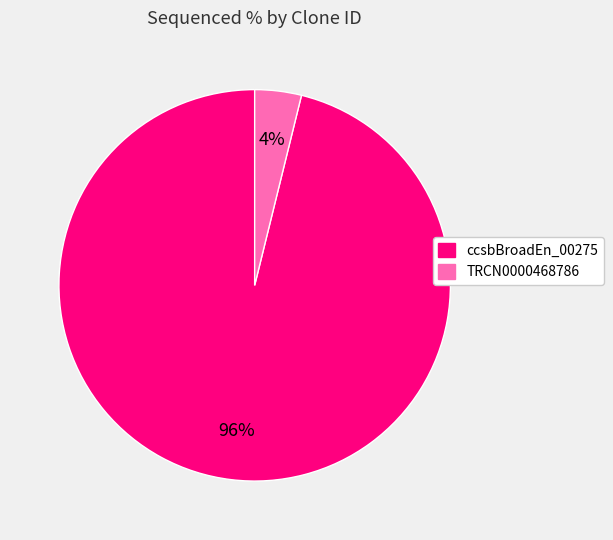

To the nearest percent, what is the difference between the largest and smallest slice percentages?

92%